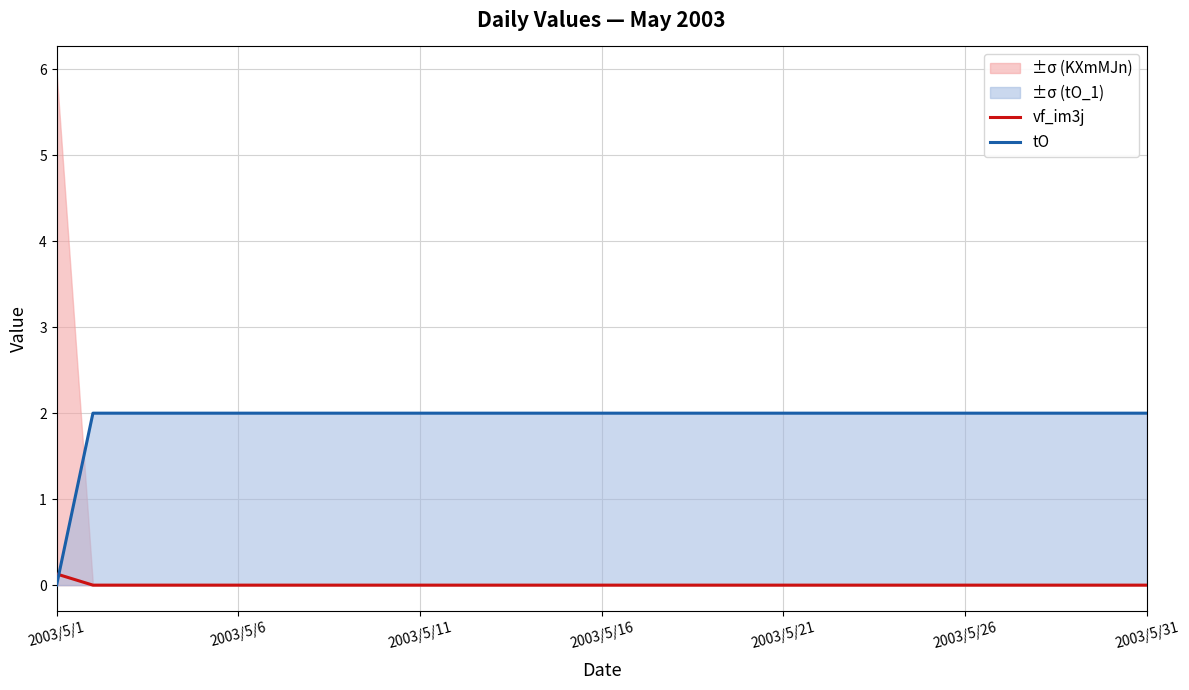

Does the chart display data point markers on the line(s)?

No